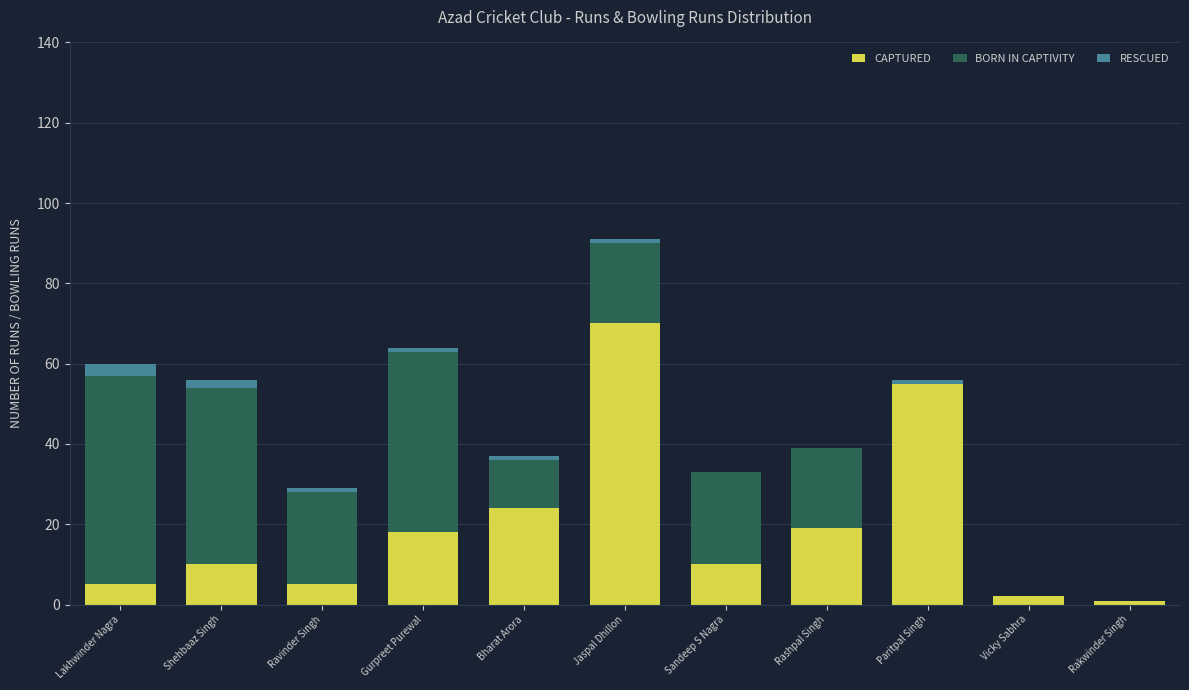

What is the sum of the CAPTURED values at Lakhwinder Nagra and Sandeep S Nagra?

15